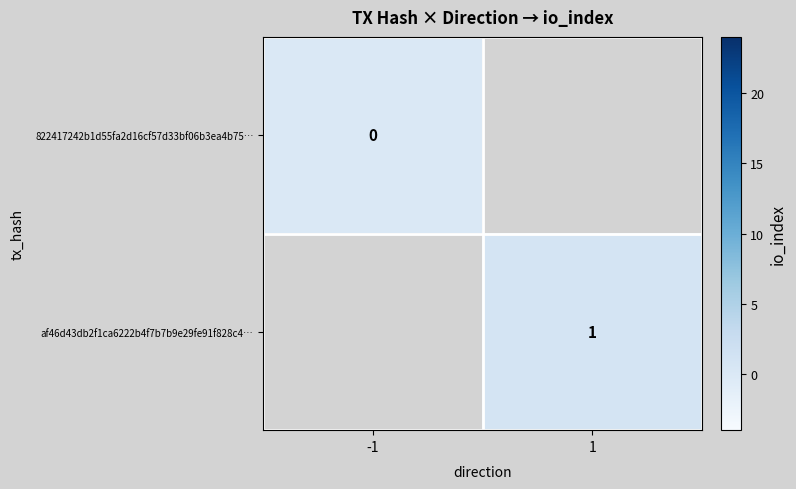

The af46d43db2f1ca6222b4f7b7b9e29fe91f828c4… series shows 1 at 1. True or false?

True